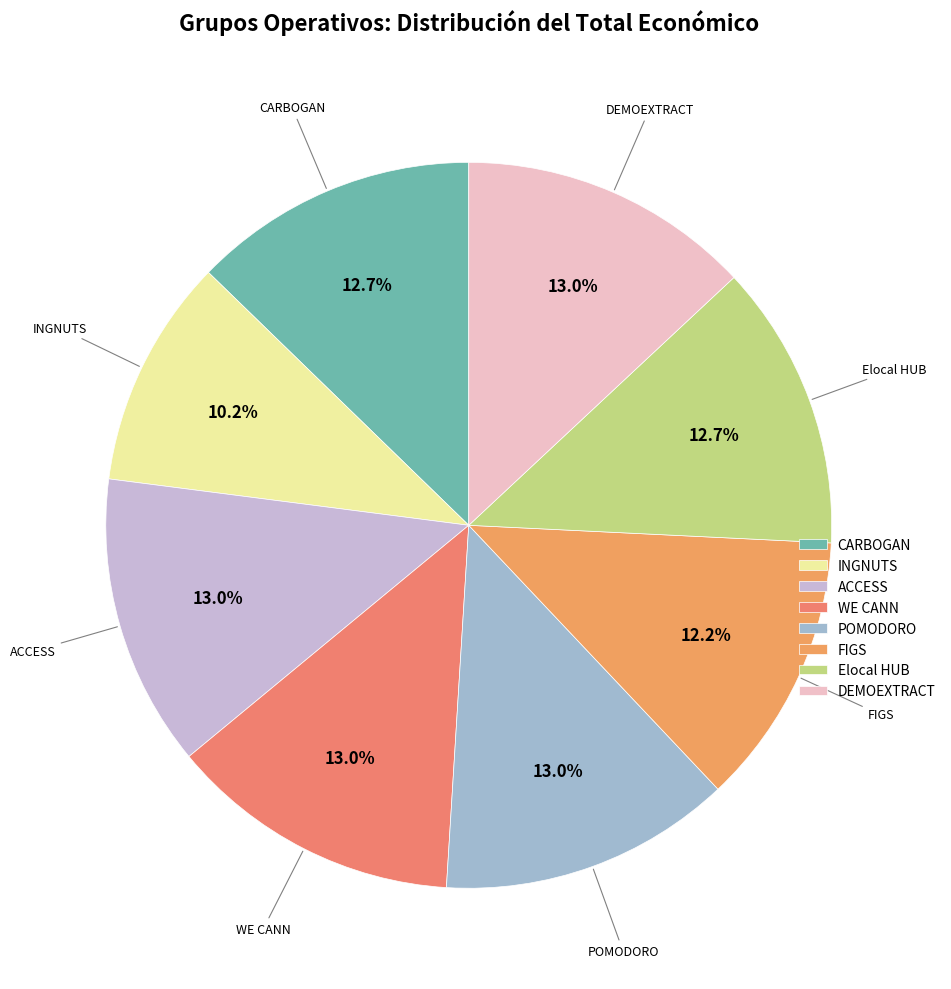

Is the sum of POMODORO and ACCESS greater than half?

No